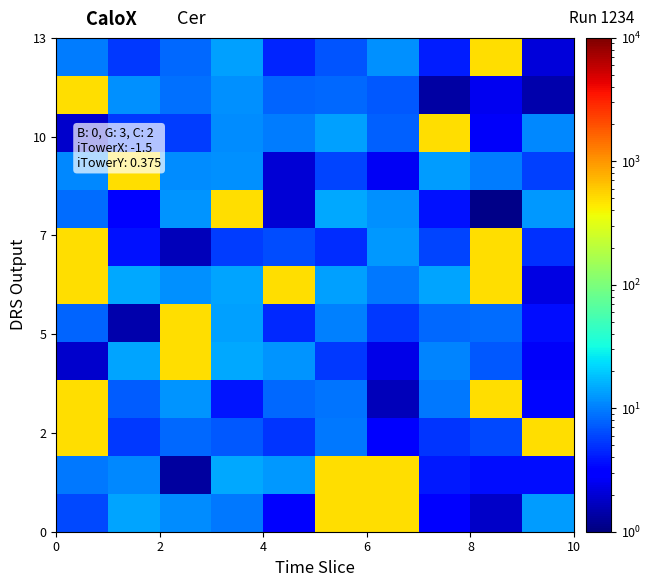

Which series has the widest spread of values?

row_8